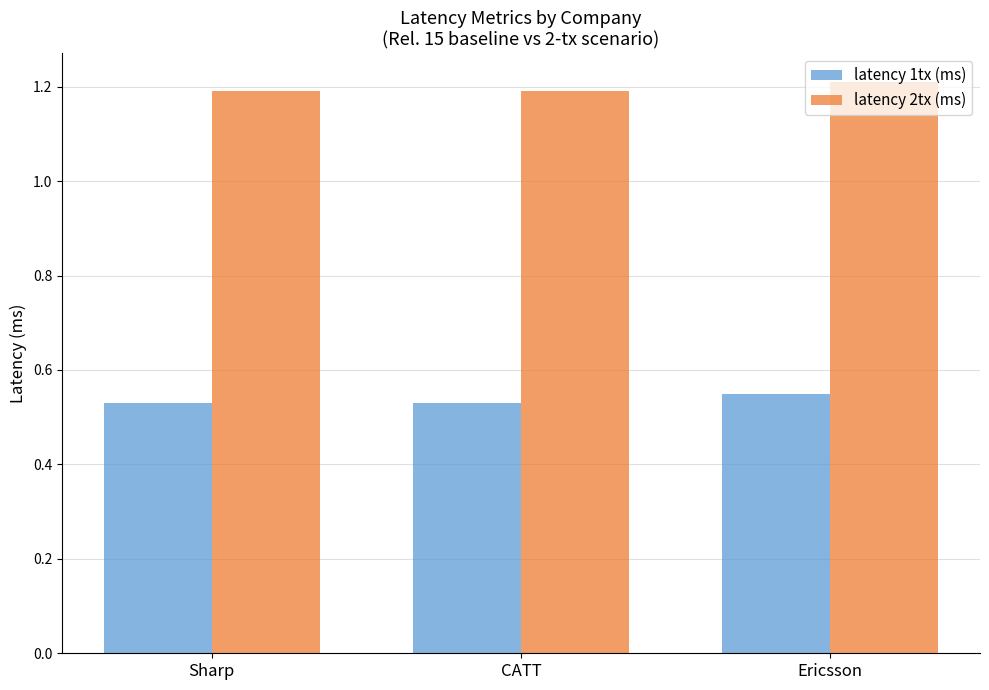

Rank the series at CATT from highest to lowest value.

latency 2tx (ms), latency 1tx (ms)